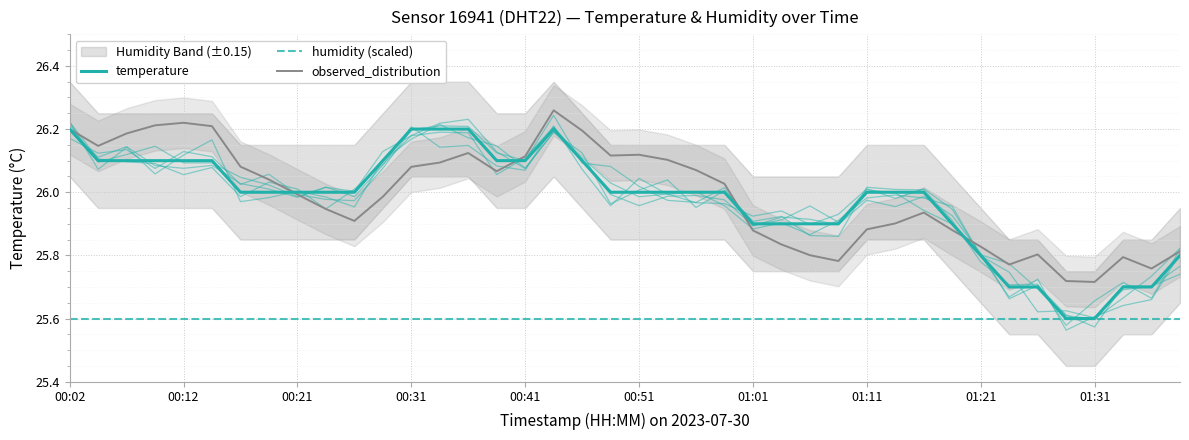

What is the difference between the second highest and minimum values in the temperature_run_0 series?

0.6